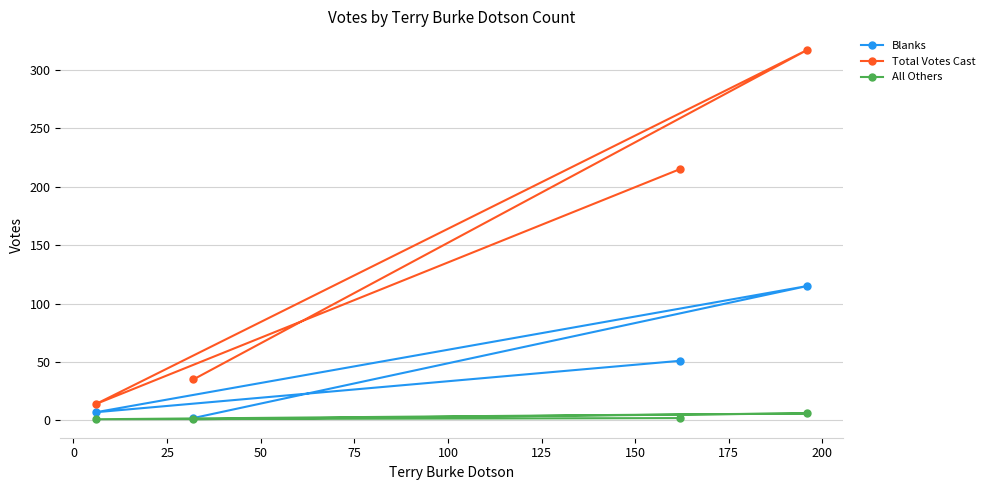

True or false: Total Votes Cast and Blanks cross at least once.

False